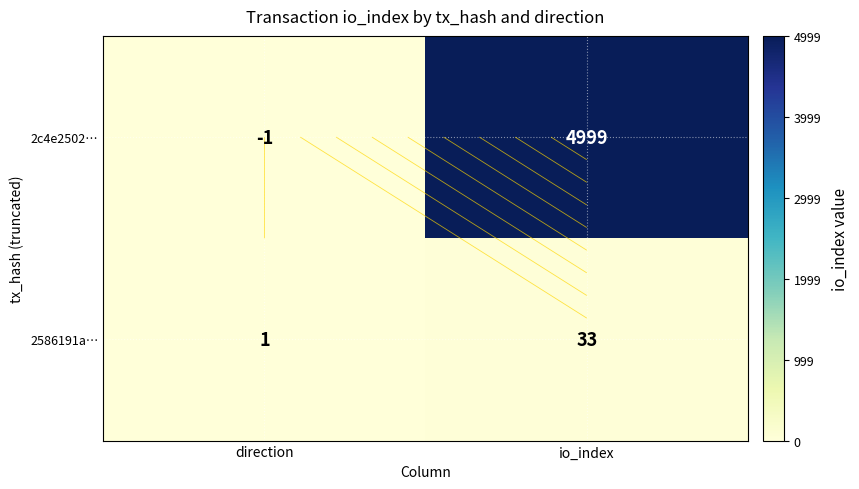

Is it true that 2c4e2502… equals 0 at direction?

False